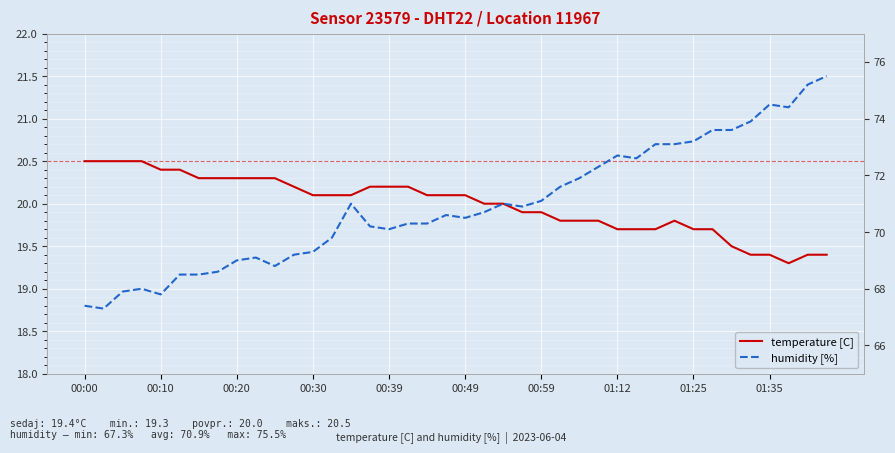

True or false: temperature [C] and humidity [%] intersect in this chart.

False